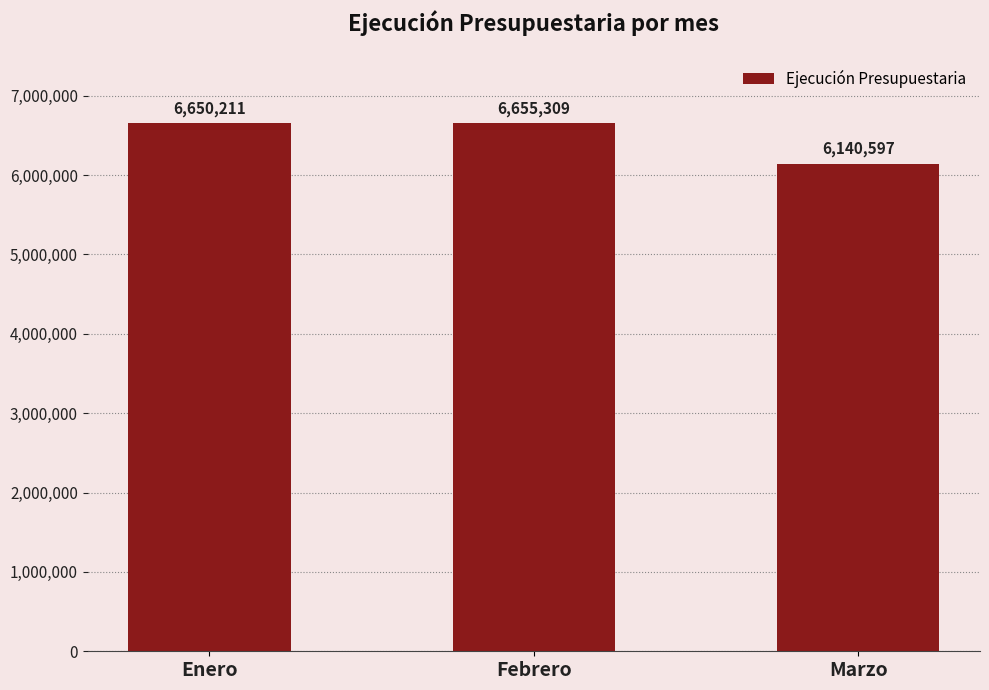

Are the bars grouped side by side (vs. stacked)?

No